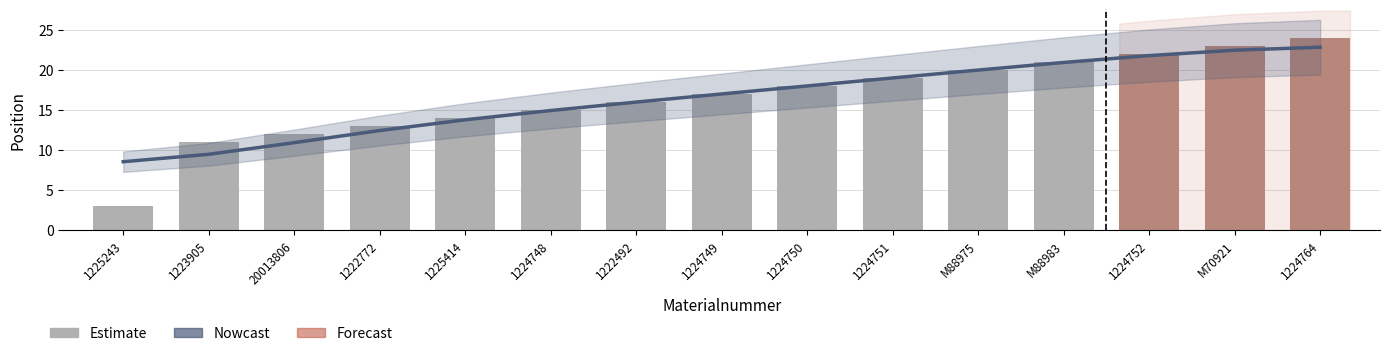

What is the change in value from 1224748 to 1224749?

+2